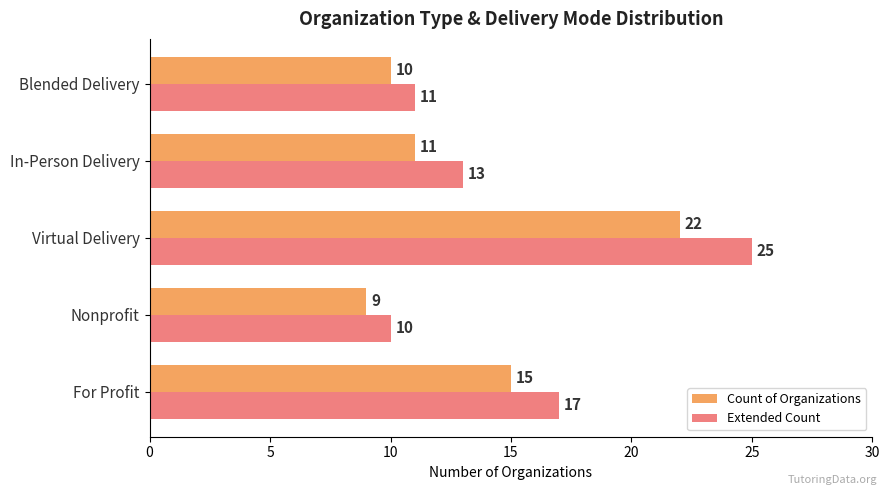

At which label does Extended Count reach its peak?

Virtual Delivery